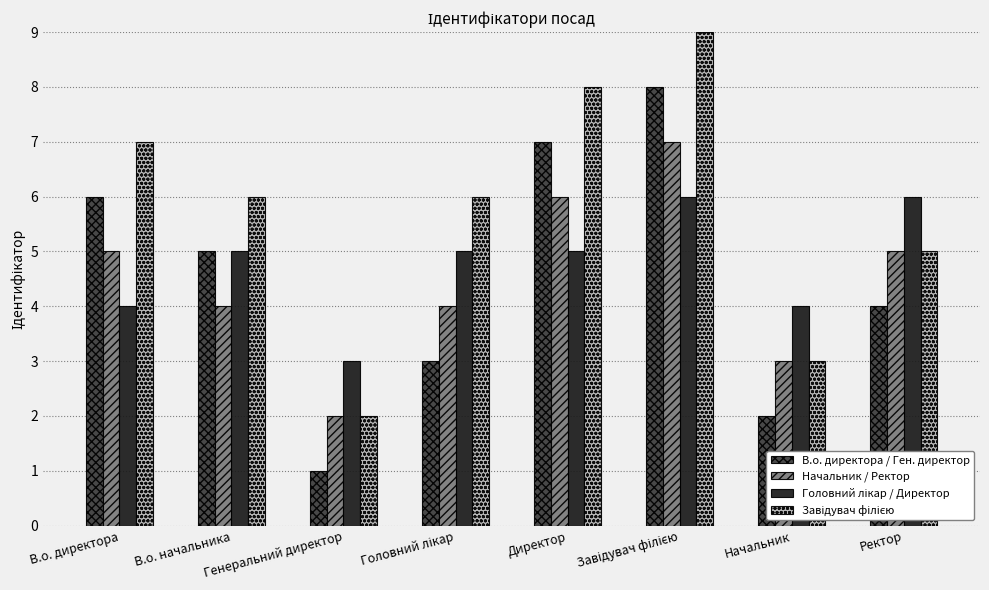

True or false: Начальник / Ректор has a value of 8 at Ректор.

False